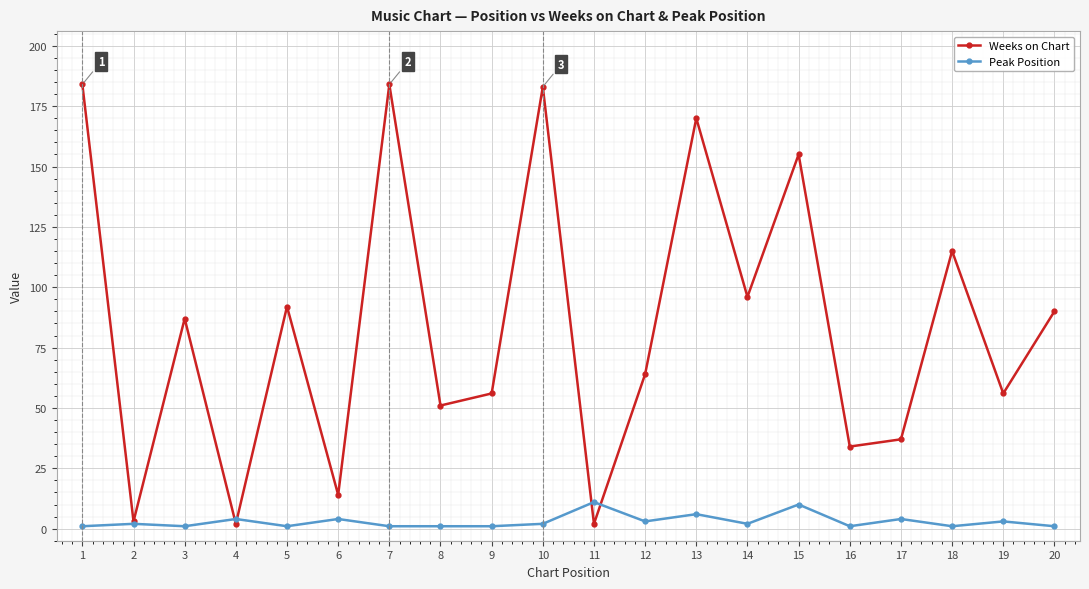

What is the total value across all series at 19?

59